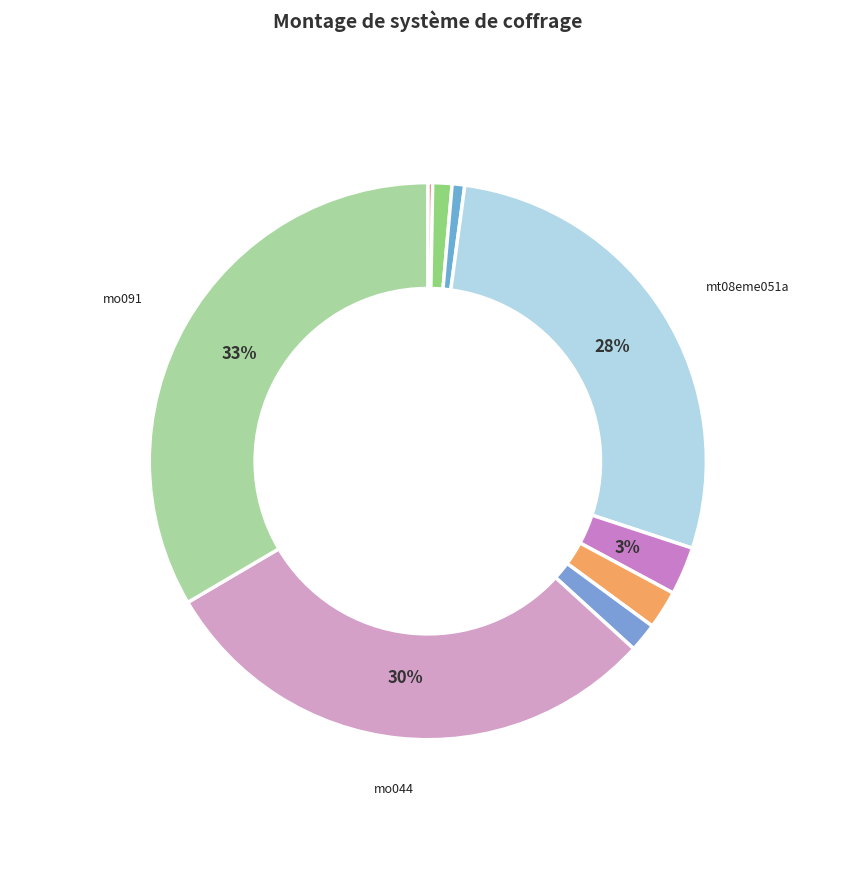

Count the number of slices in the pie.

9